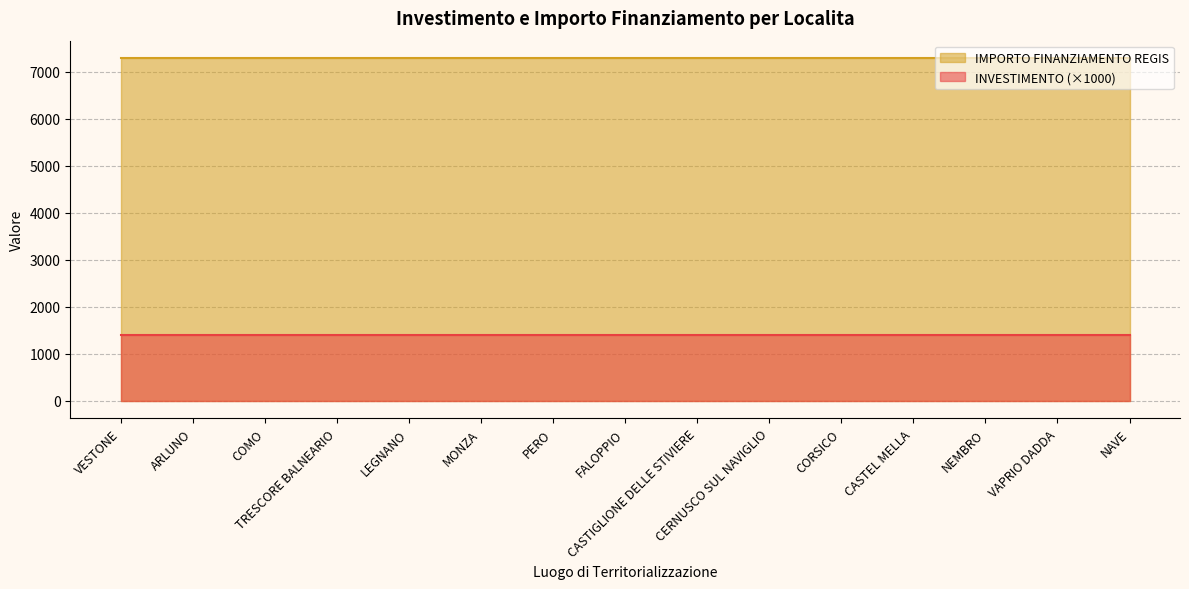

Reading right to left, what are all the values shown in this chart?

INVESTIMENTO: 1.4	1.4	1.4	1.4	1.4	1.4	1.4	1.4	1.4	1.4	1.4	1.4	1.4	1.4	1.4
IMPORTO FINANZIAMENTO REGIS: 7301.0	7301.0	7301.0	7301.0	7301.0	7301.0	7301.0	7301.0	7301.0	7301.0	7301.0	7301.0	7301.0	7301.0	7301.0